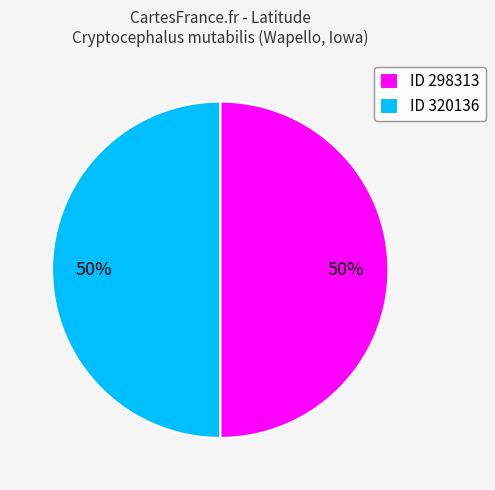

To the nearest percent, what percentage of the pie is ID 298313?

50%